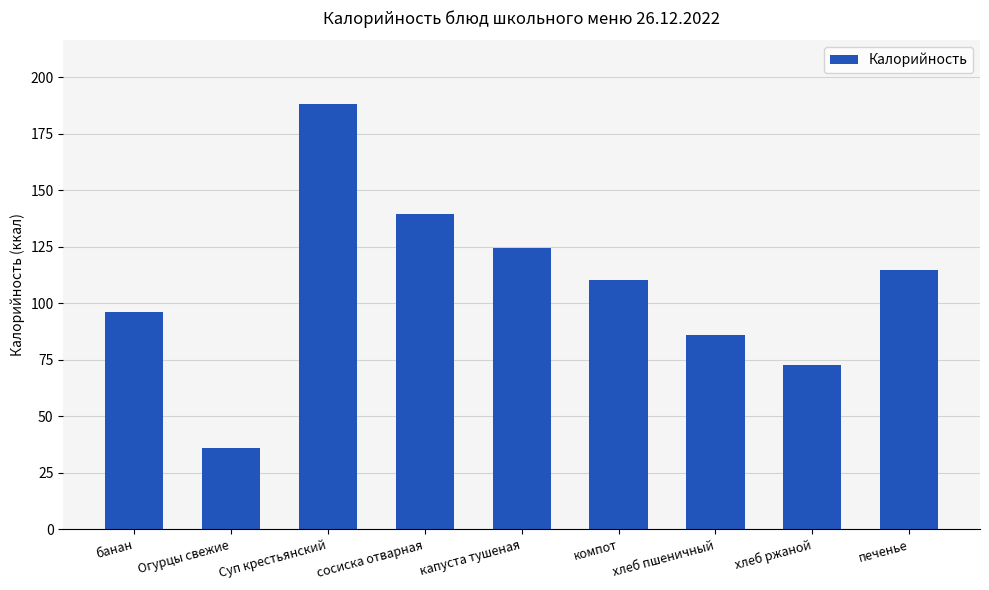

At which category does the chart reach its minimum across all series?

Огурцы свежие